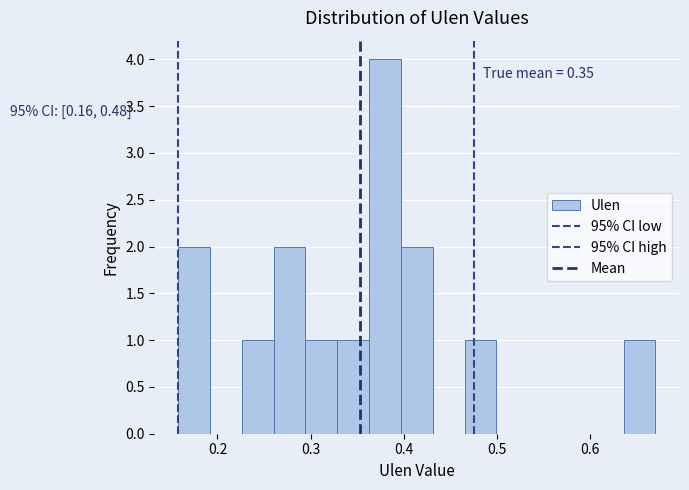

Read against the x-axis, roughly where is the centre of the tallest bar?

0.38